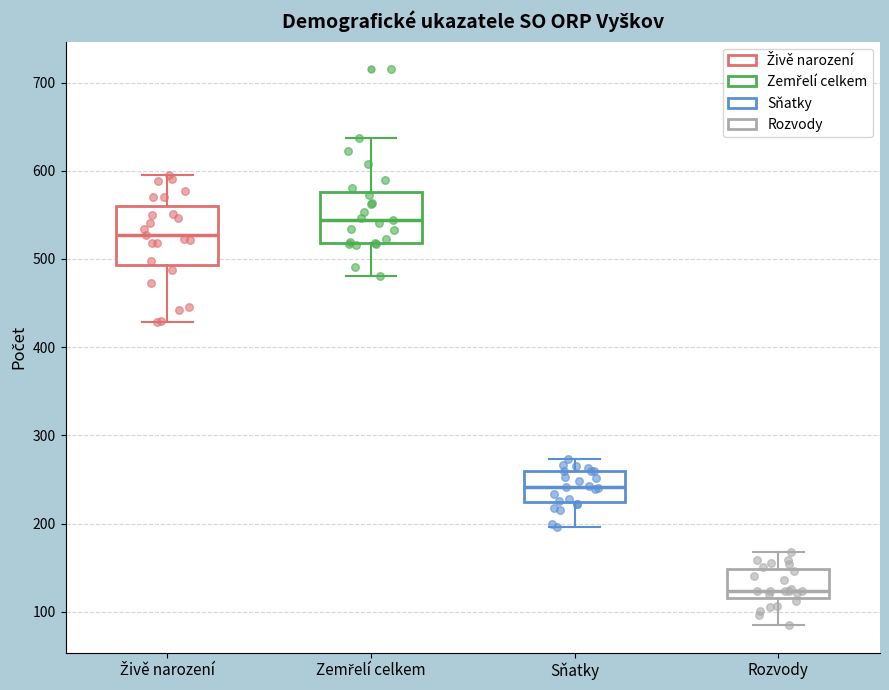

Where is the upper edge of the box for Živě narození on the y-axis? The values are not printed on the chart, so give them approximately, as read against the axis.

560